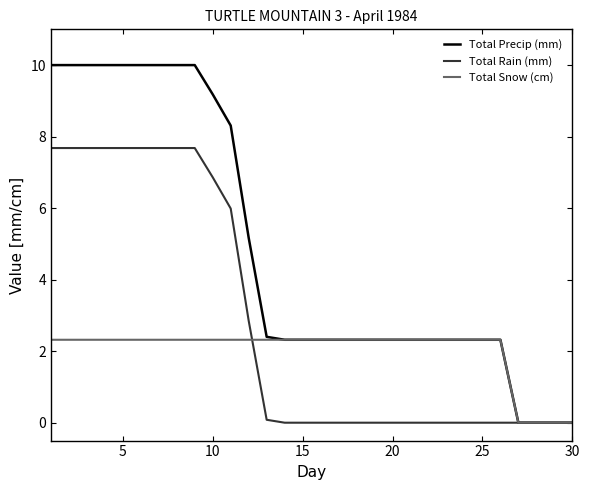

Which series has the largest total across all categories?

Total Precip (mm)